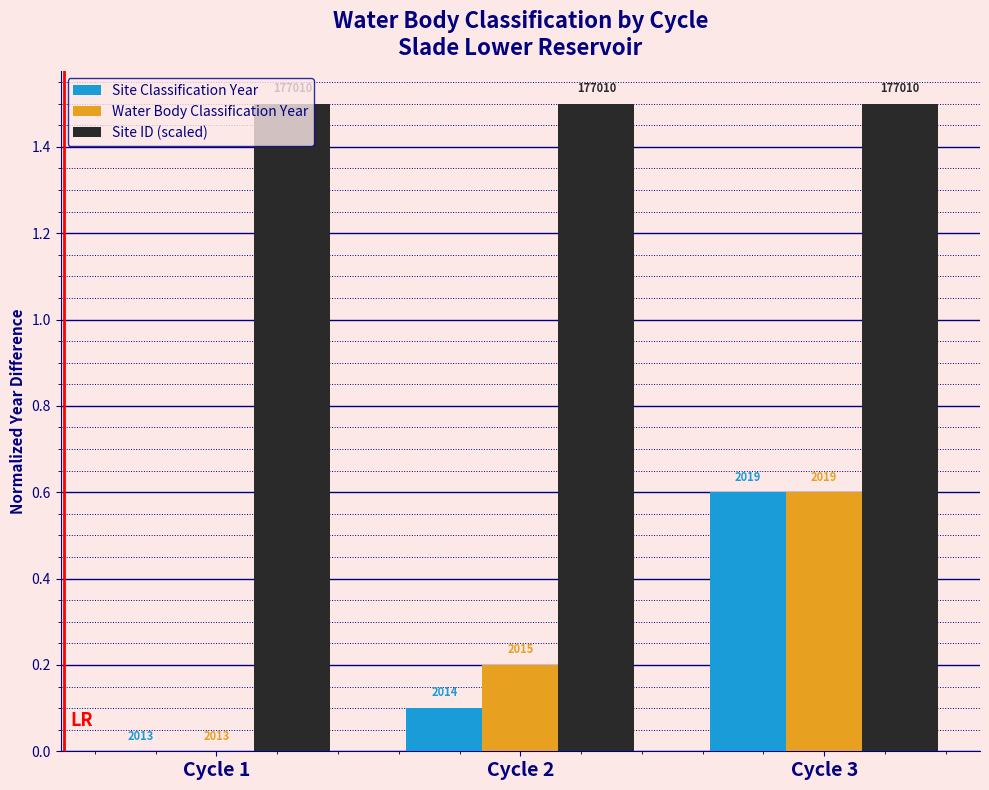

What is the total value across all series at Cycle 3?

2.7